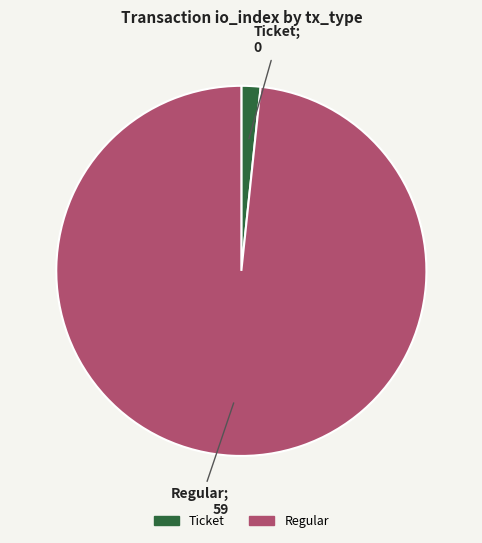

True or false: Ticket accounts for 6% of the total.

False